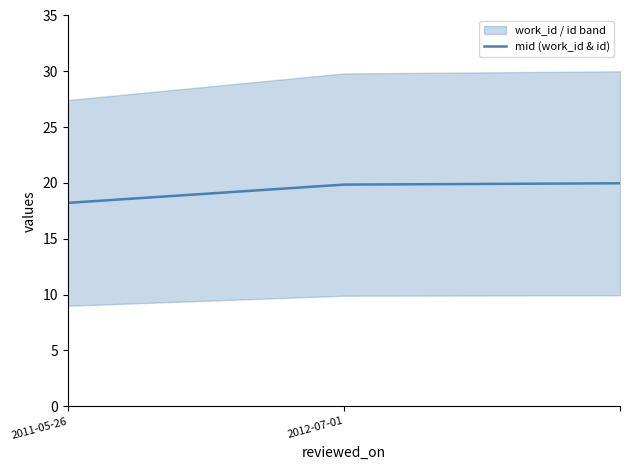

What is the difference between the values at 2 and 2012-07-01?

0.1